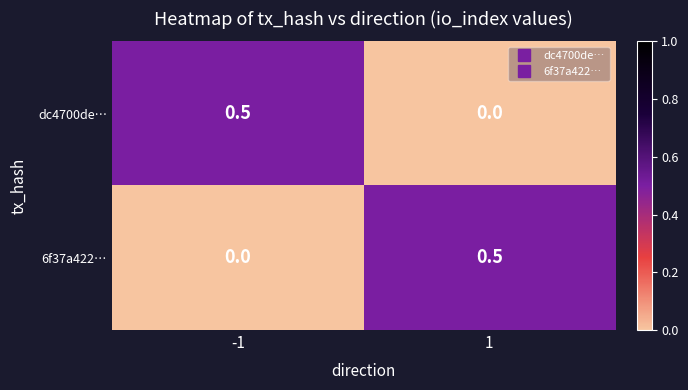

What is the spread (max minus min) of values at -1?

0.5